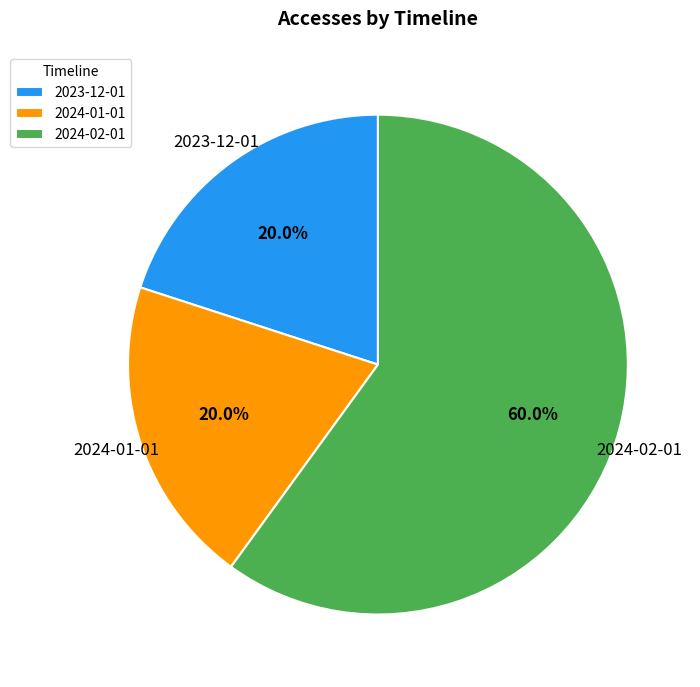

How many segments does this pie chart have?

3